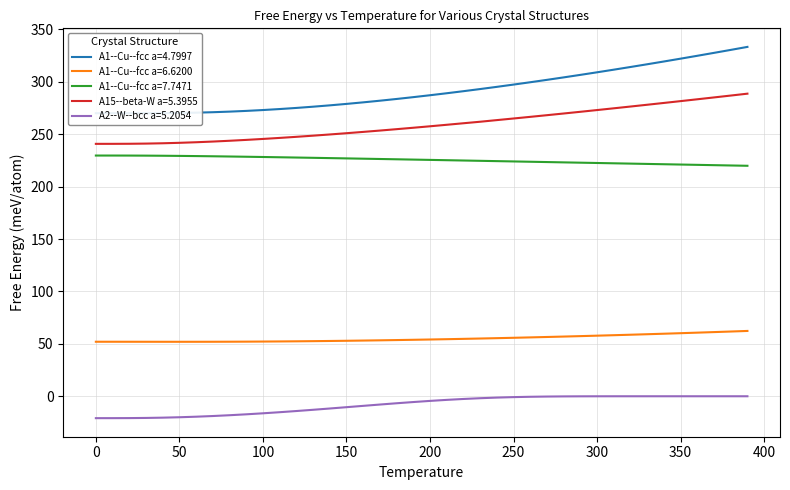

True or false: A1--Cu--fcc a=6.6200 and A1--Cu--fcc a=4.7997 cross at least once.

False